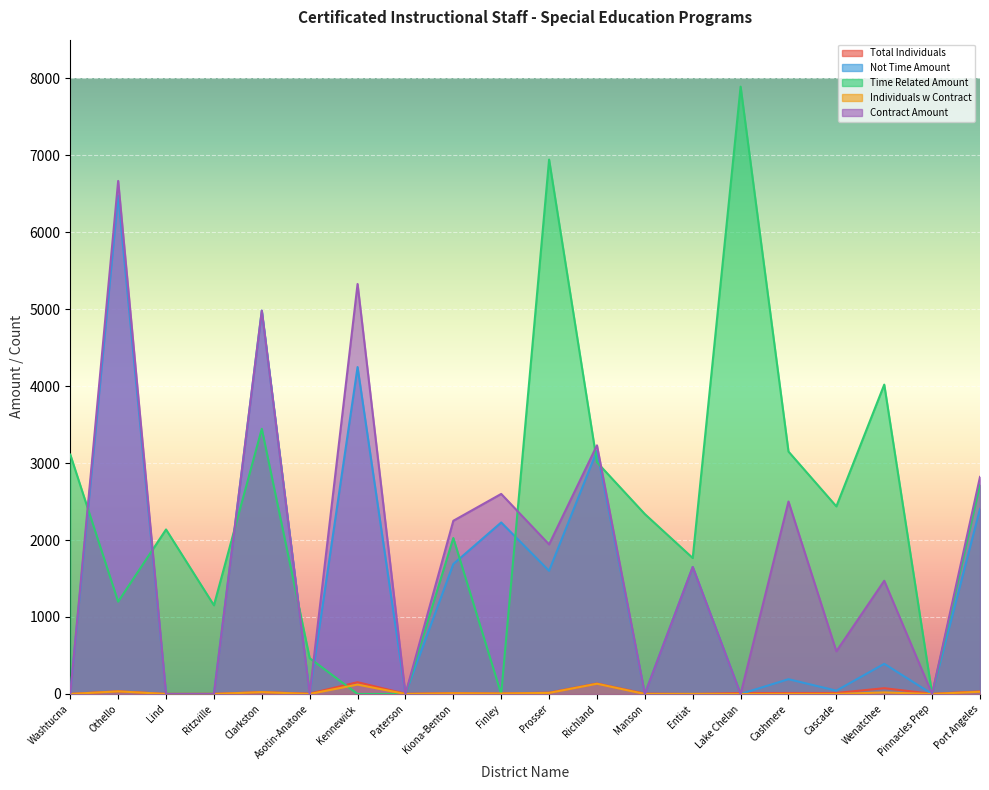

How many lines are shown in the chart?

5